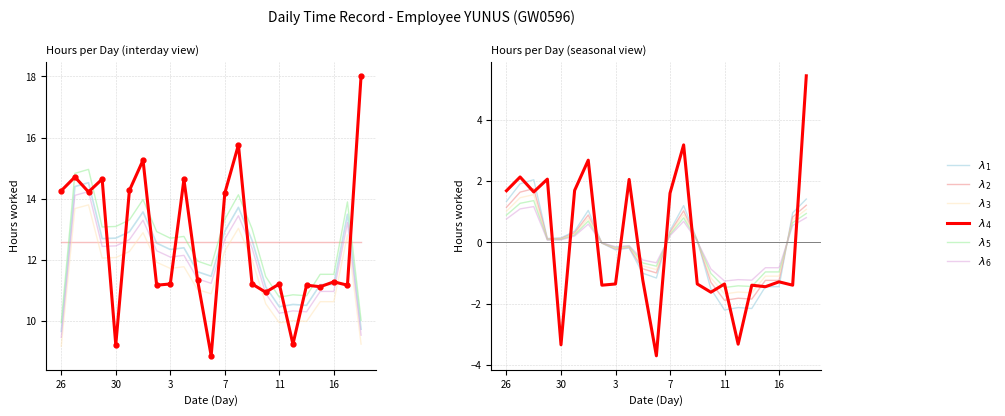

How many positive values does the $\lambda_5$ series have?

12